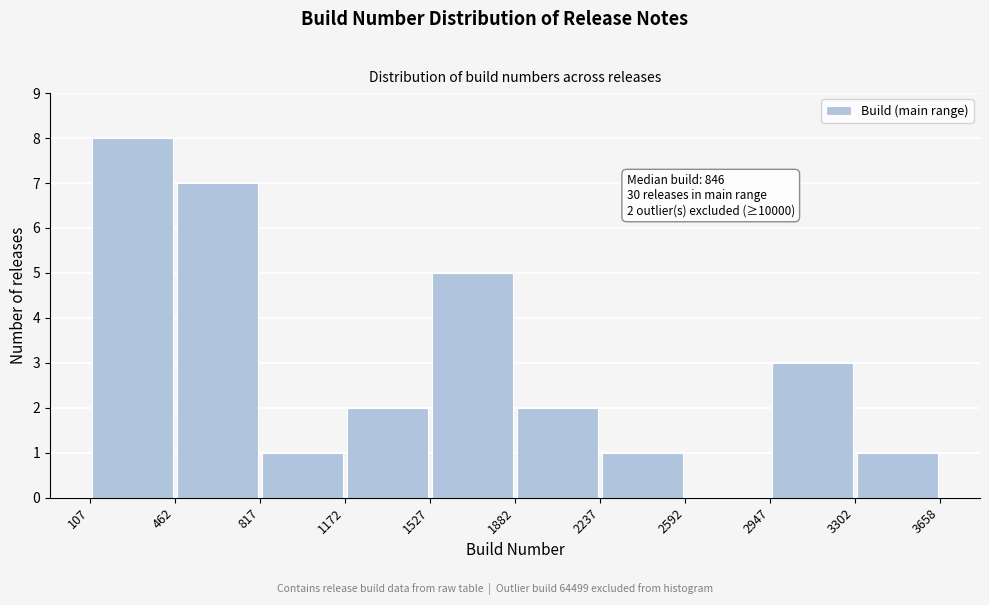

Which range on the x-axis has the tallest bar?

107 to 462